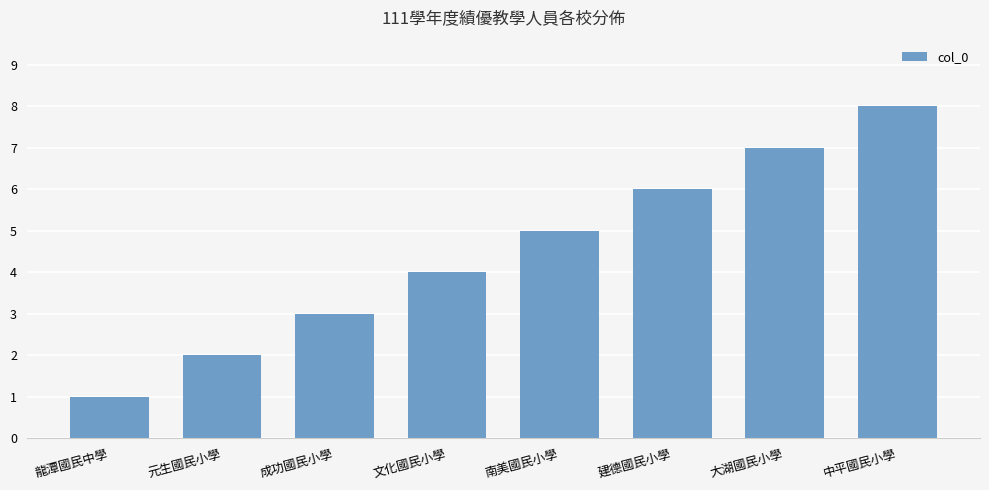

Between 中平國民小學 and 龍潭國民中學, which is larger?

中平國民小學